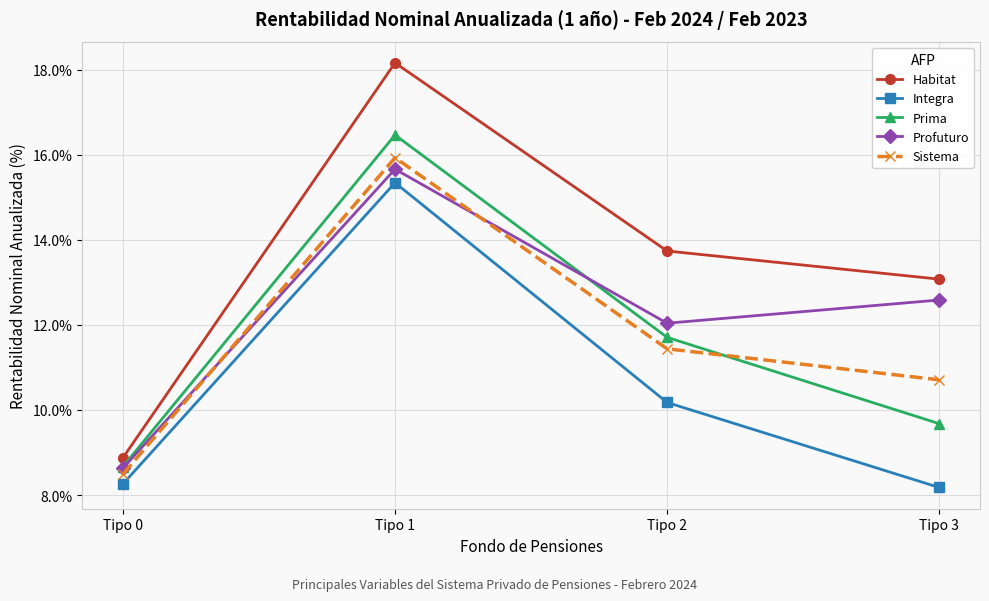

What are all the series names shown in the legend?

Habitat, Integra, Prima, Profuturo, Sistema